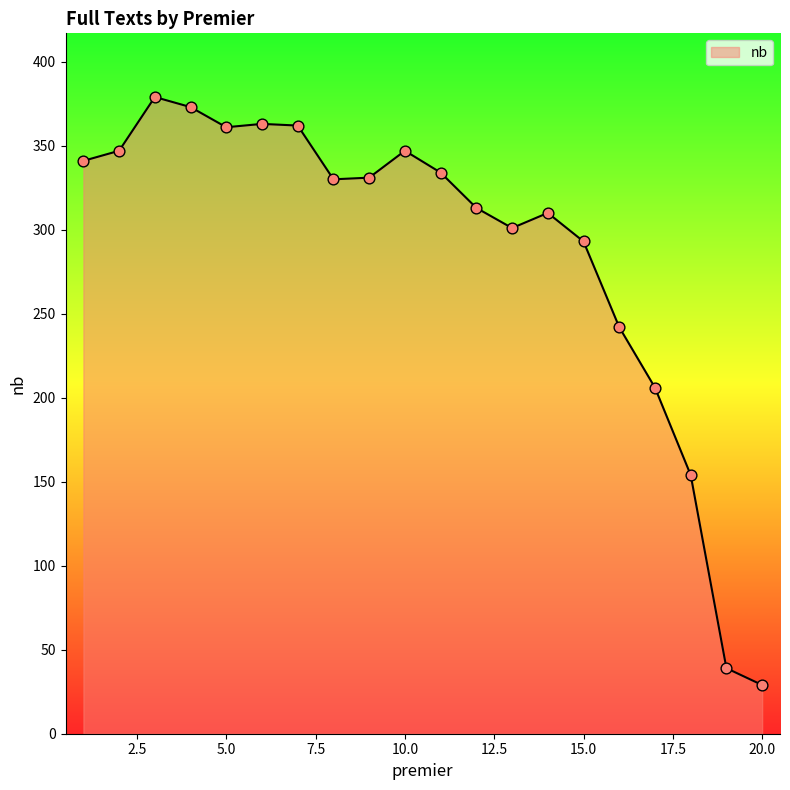

What is the greatest value displayed?

379